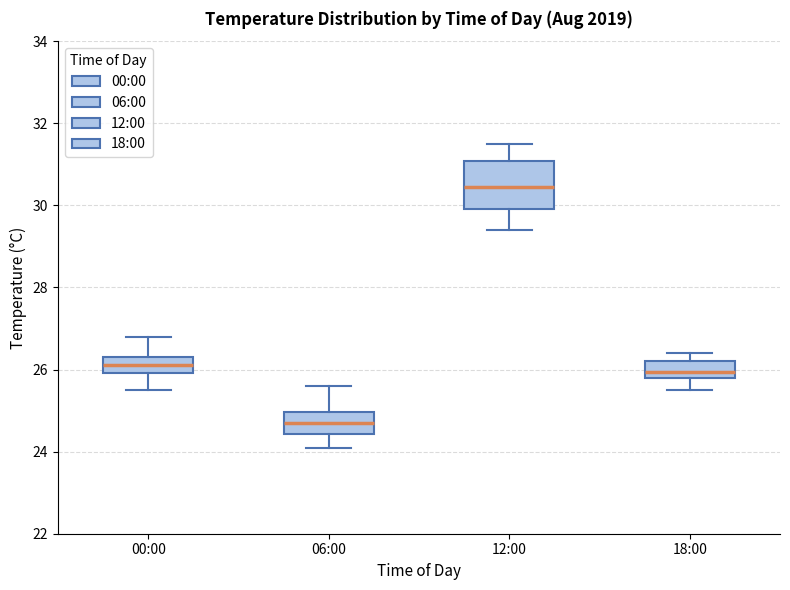

Which box has the highest median line?

12:00